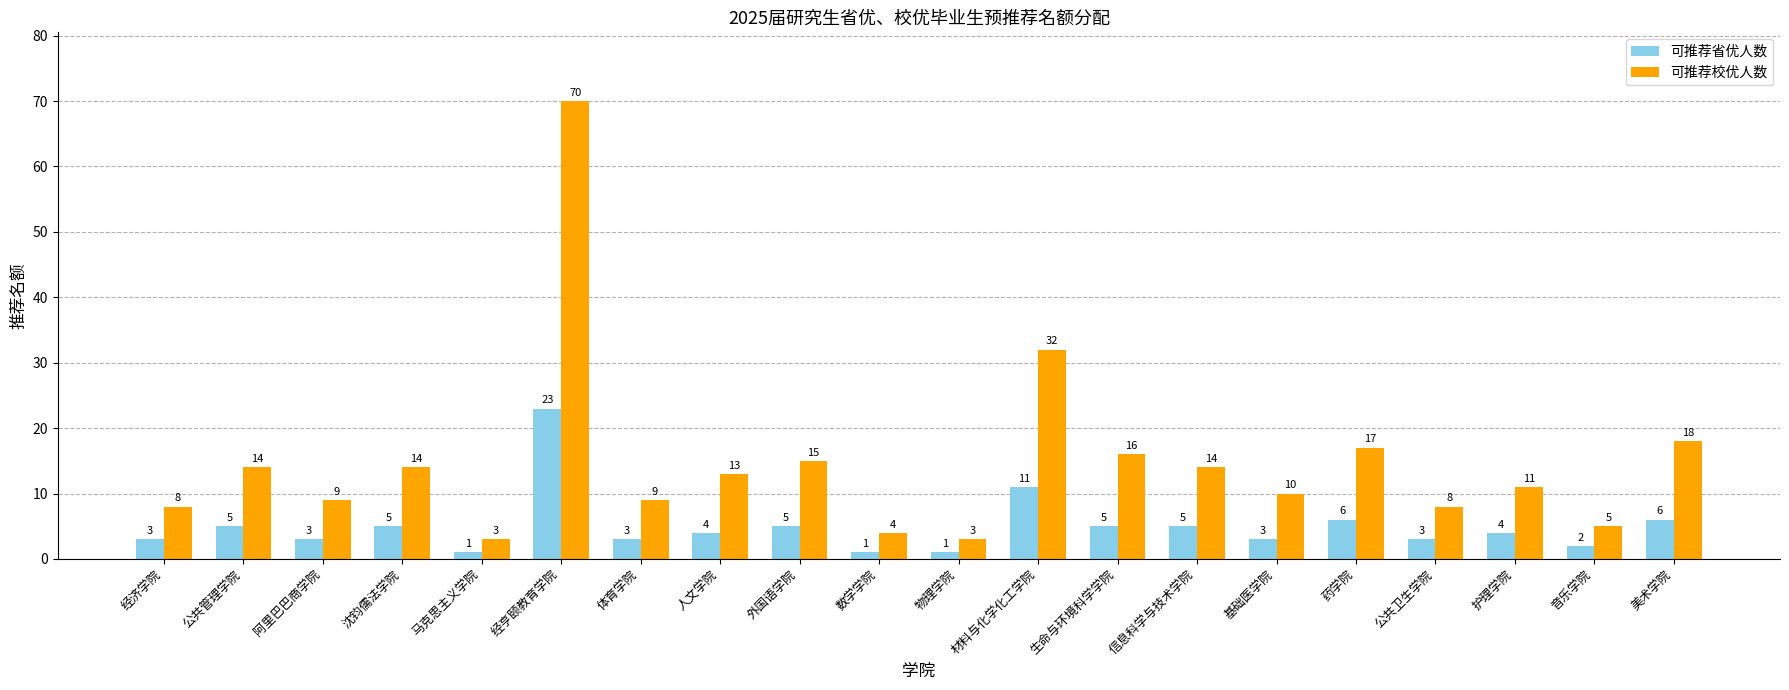

The 可推荐省优人数 series shows 6 at 美术学院. True or false?

True